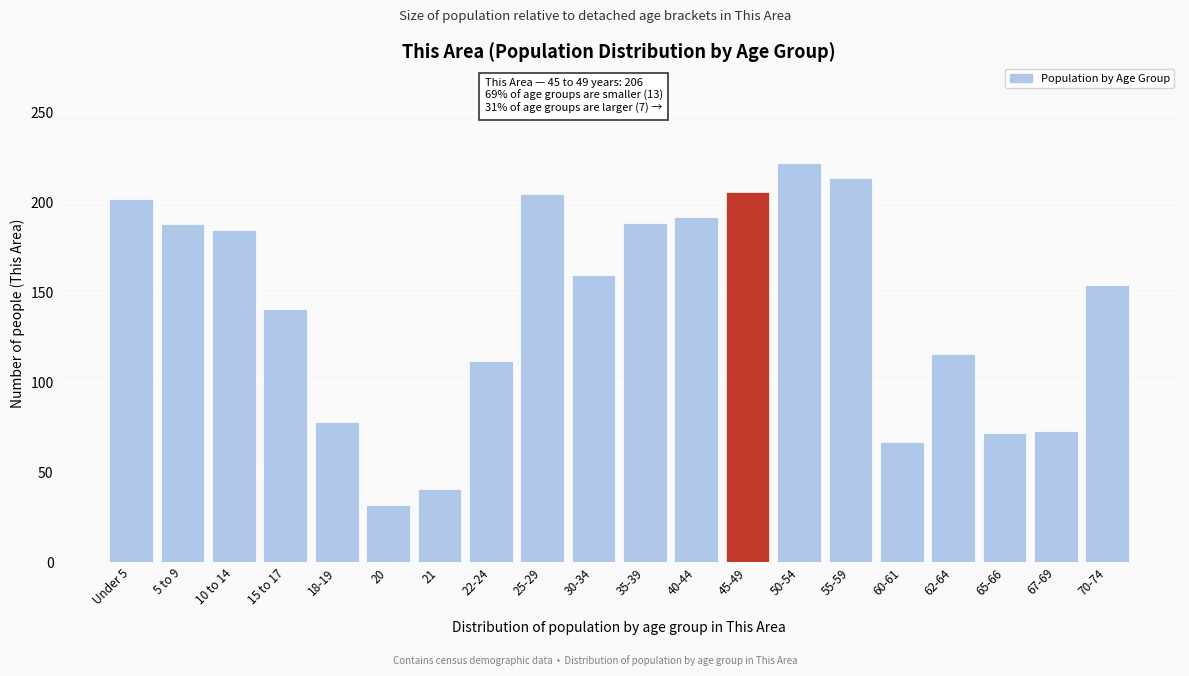

What position from the right is 50-54?

7